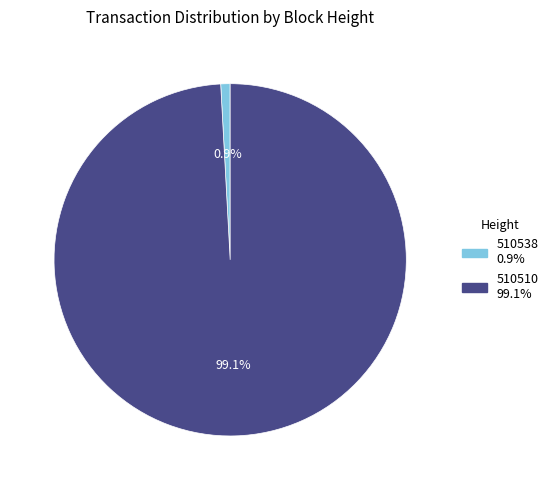

What percentage do 510538 and 510510 together represent?

100.0%